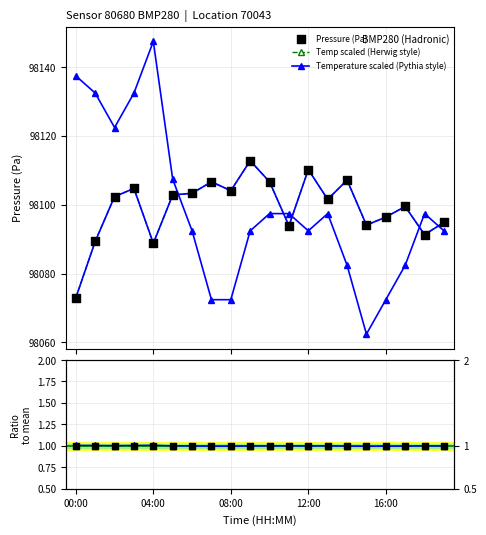

Is the value of Temperature scaled (Pythia style) at 00:00 greater than the value of Pressure / mean at 19?

Yes